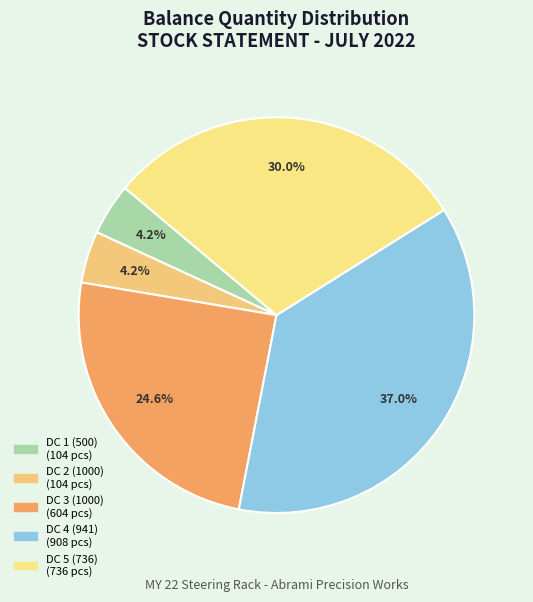

Count the number of slices in the pie.

5